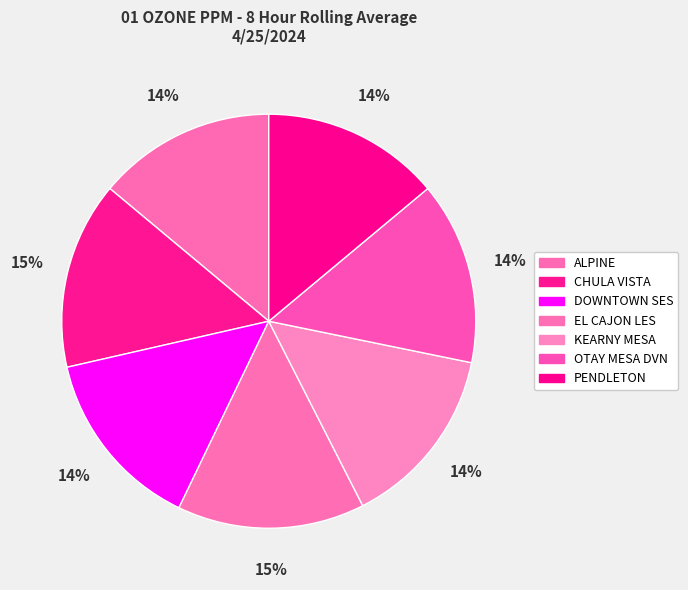

True or false: CHULA VISTA accounts for 15% of the total.

True